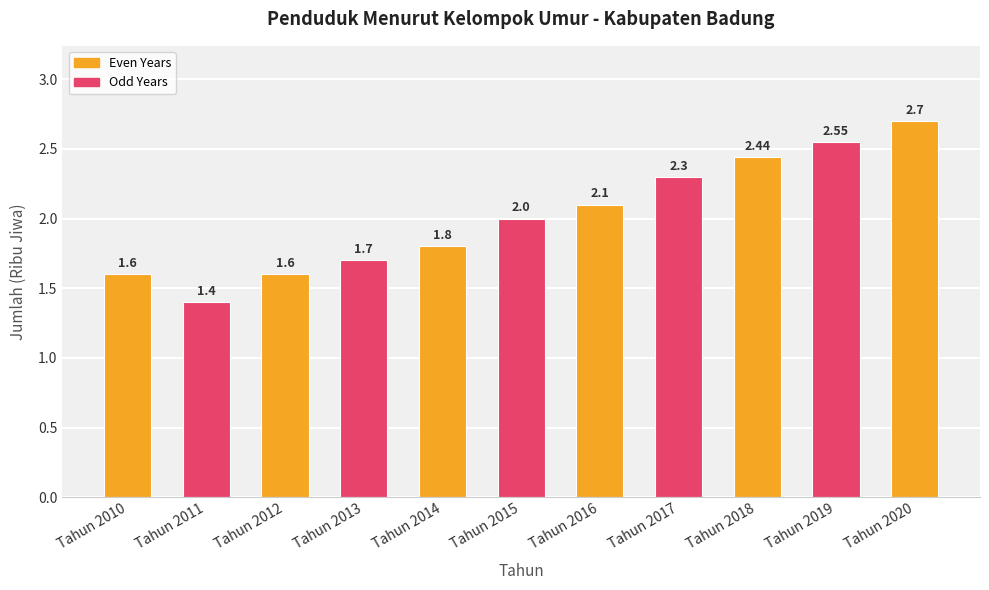

Between Tahun 2016 and Tahun 2011, which is larger?

Tahun 2016